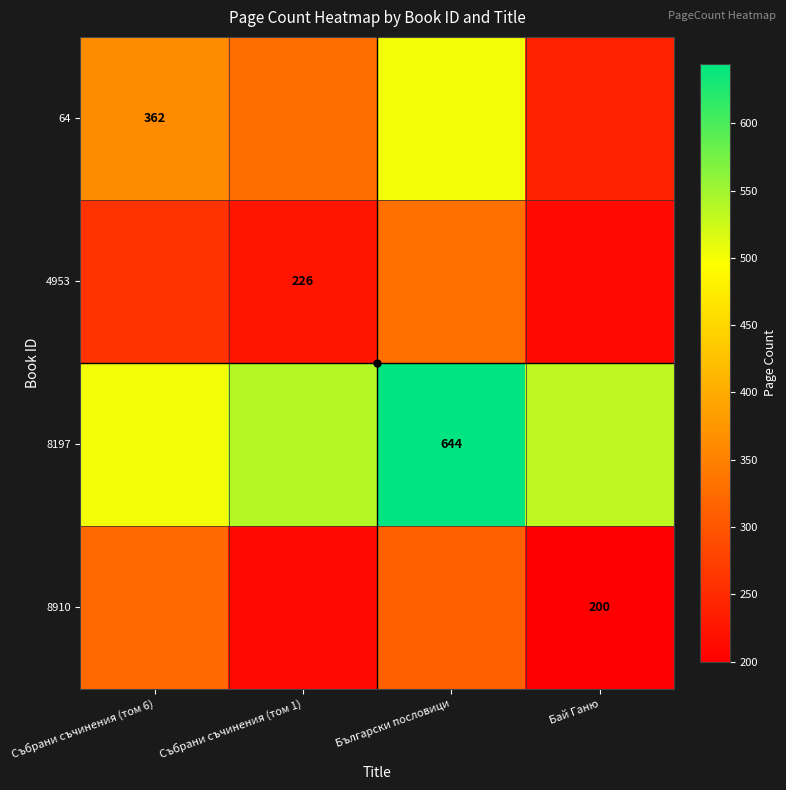

What is the sum of all 8197 values?

2219.5